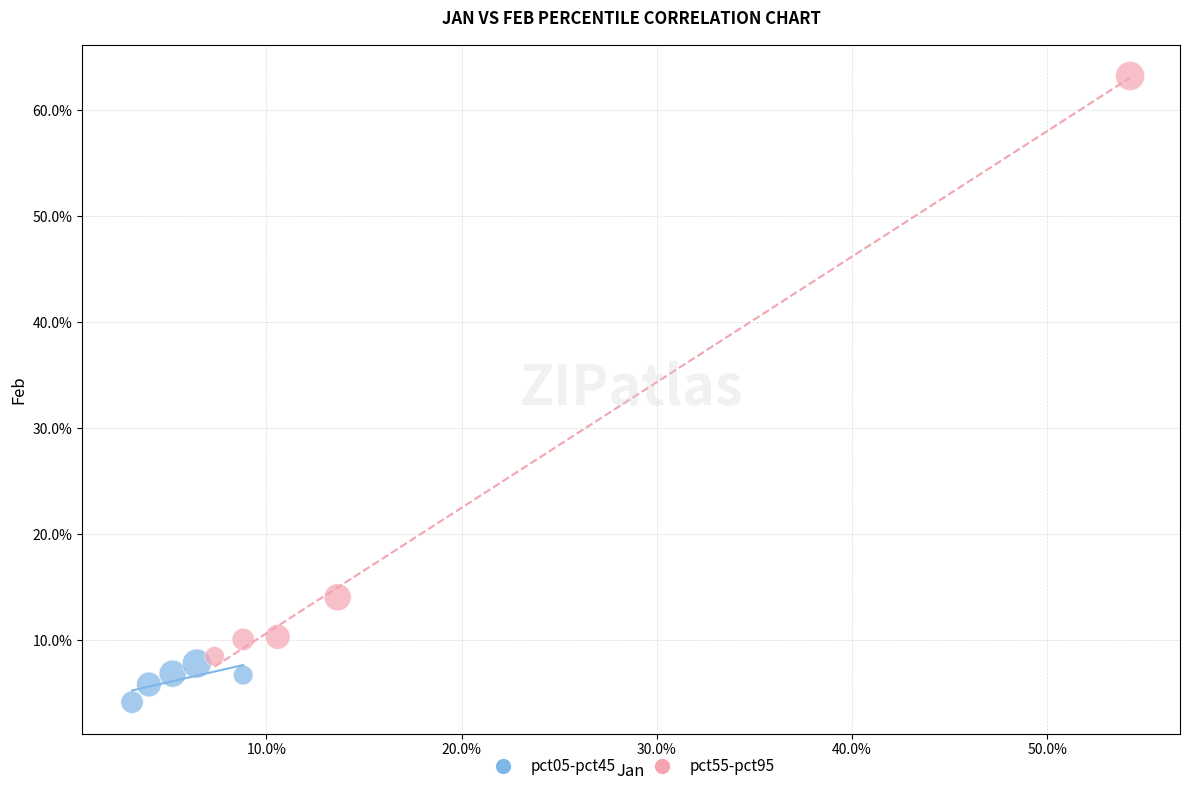

What are all the series names shown in the legend?

pct05-pct45, pct55-pct95